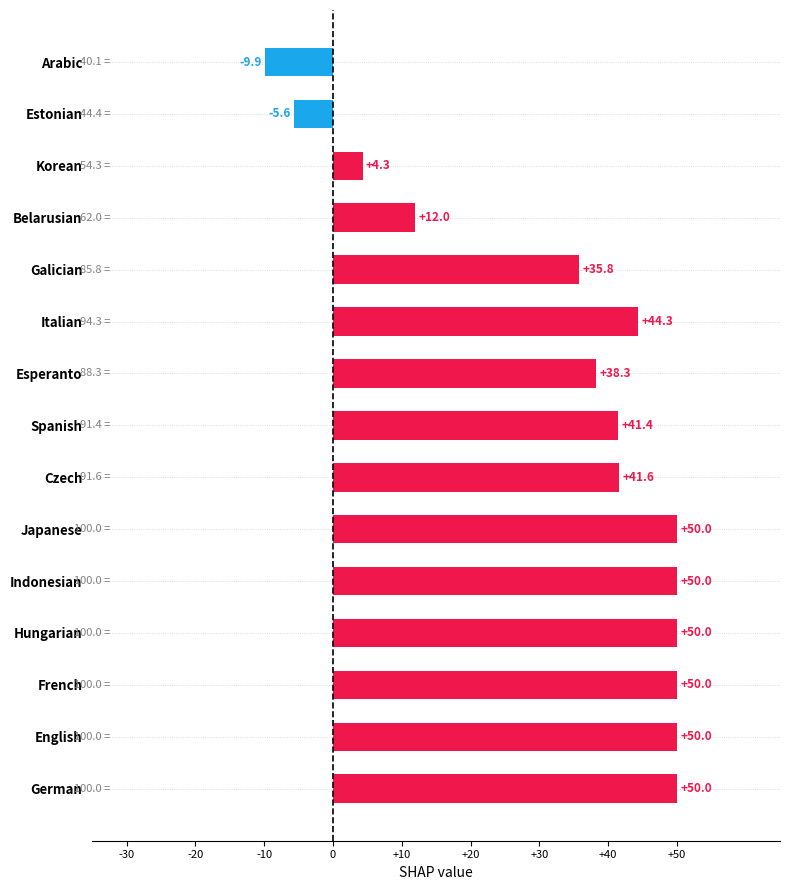

What is the difference between the maximum and minimum values?

59.9